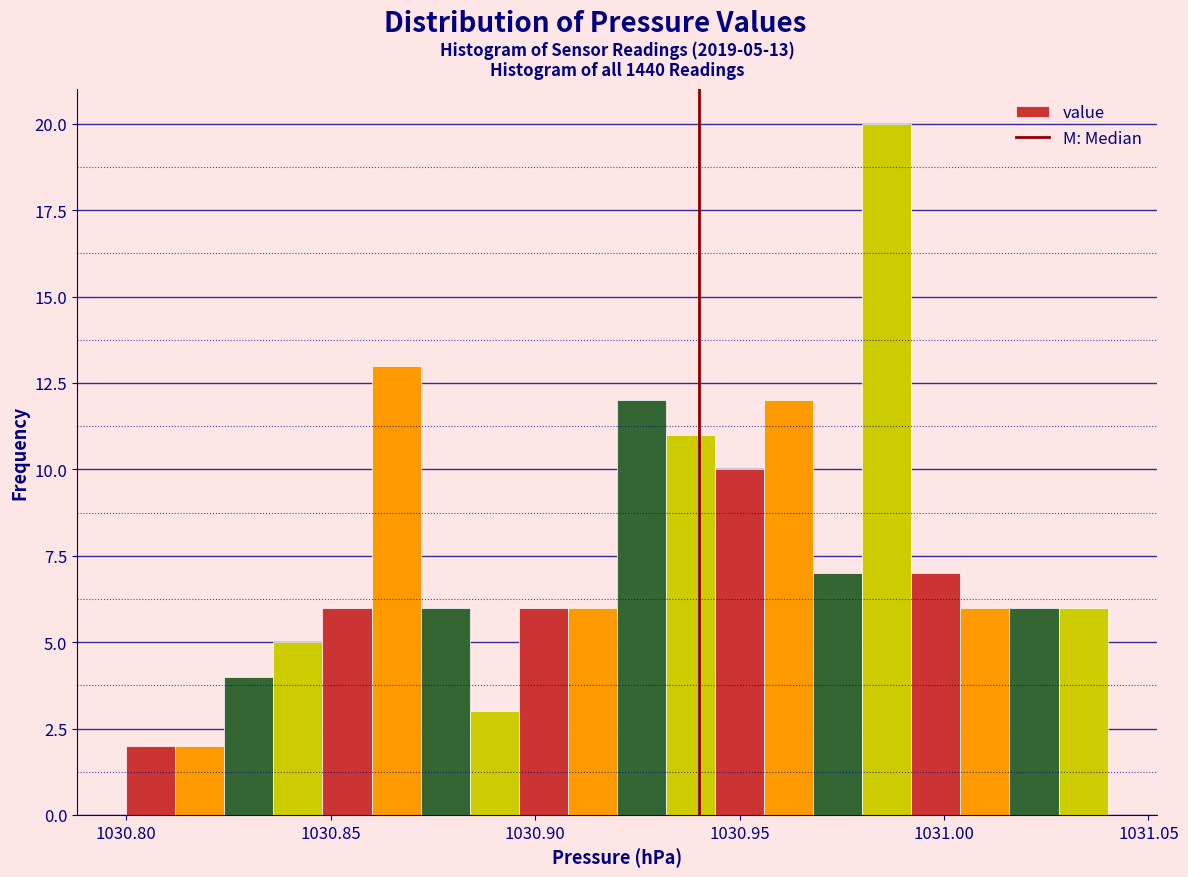

Read against the x-axis, roughly where is the centre of the tallest bar?

1030.985